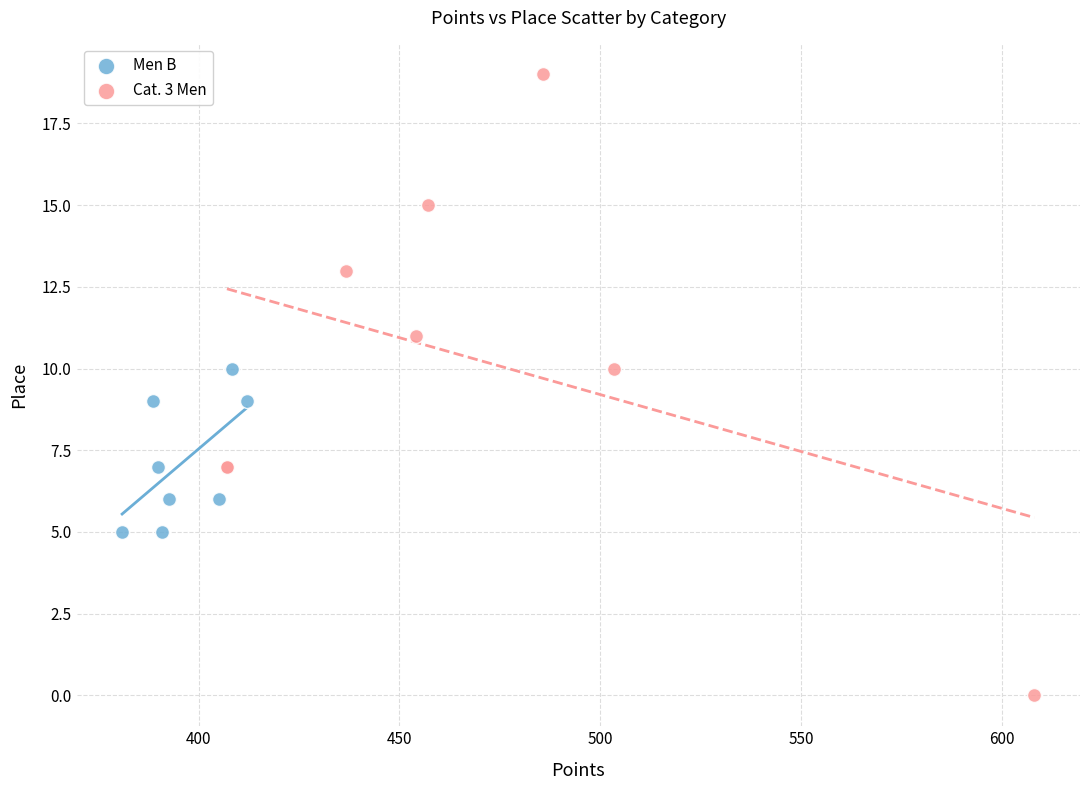

What are all the series names shown in the legend?

Men B, Cat. 3 Men